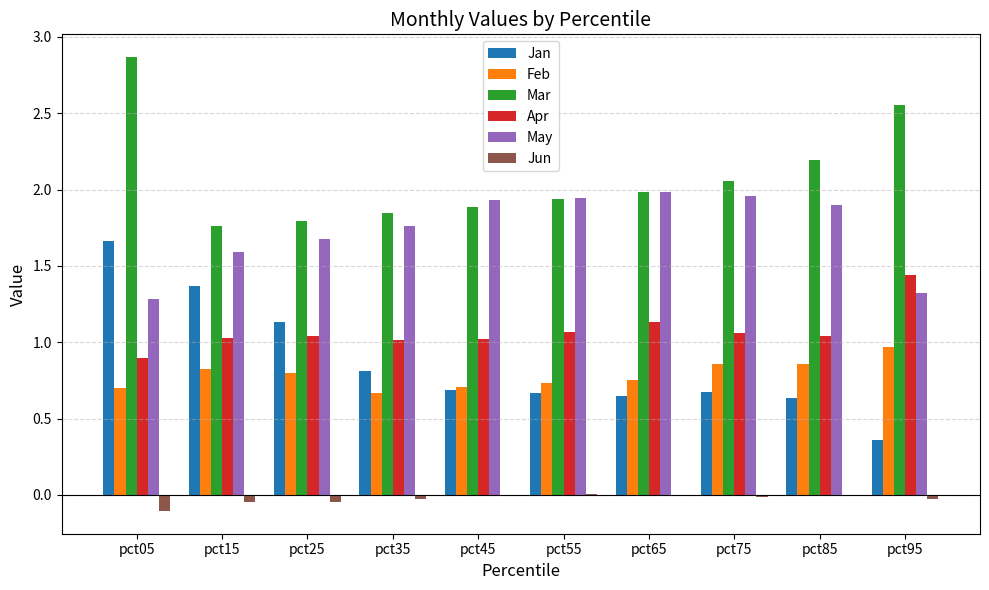

Which series changed the most between pct45 and pct75?

Mar